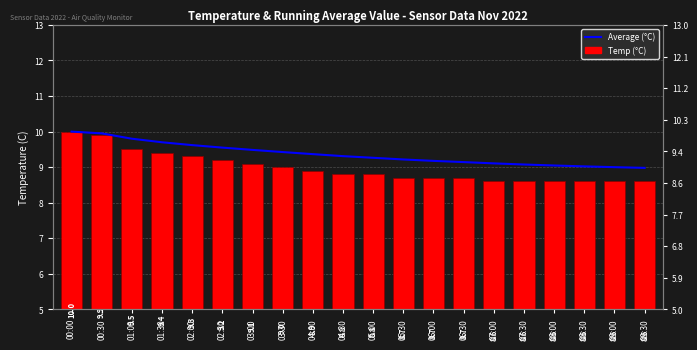

What is the difference between the highest and lowest values at 03:00?

0.4